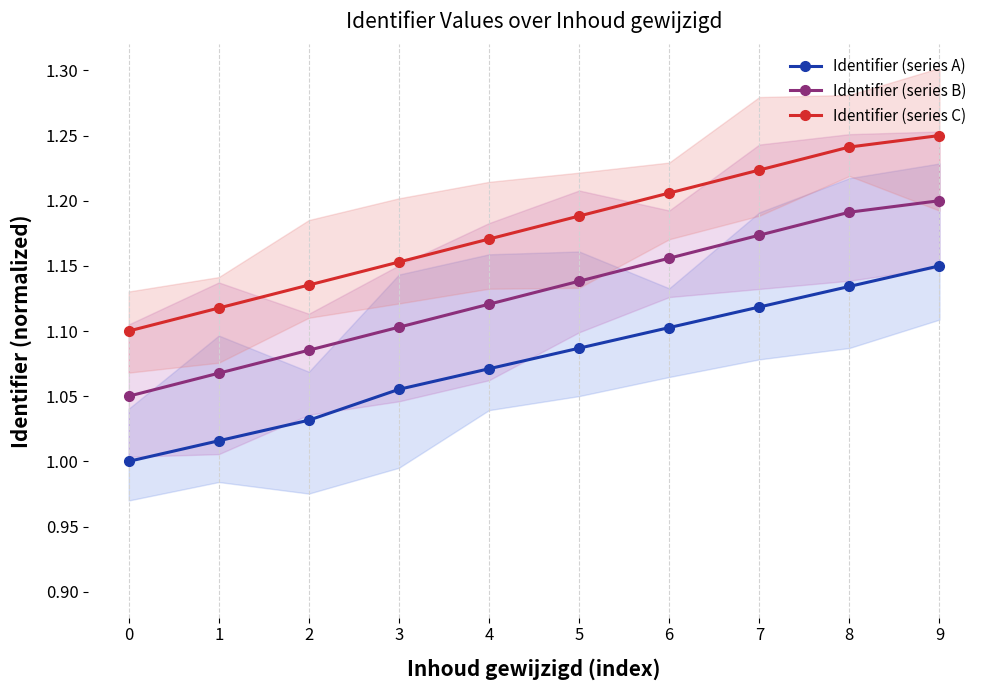

True or false: Identifier (series A) has a value of 1.0 at 1.

True